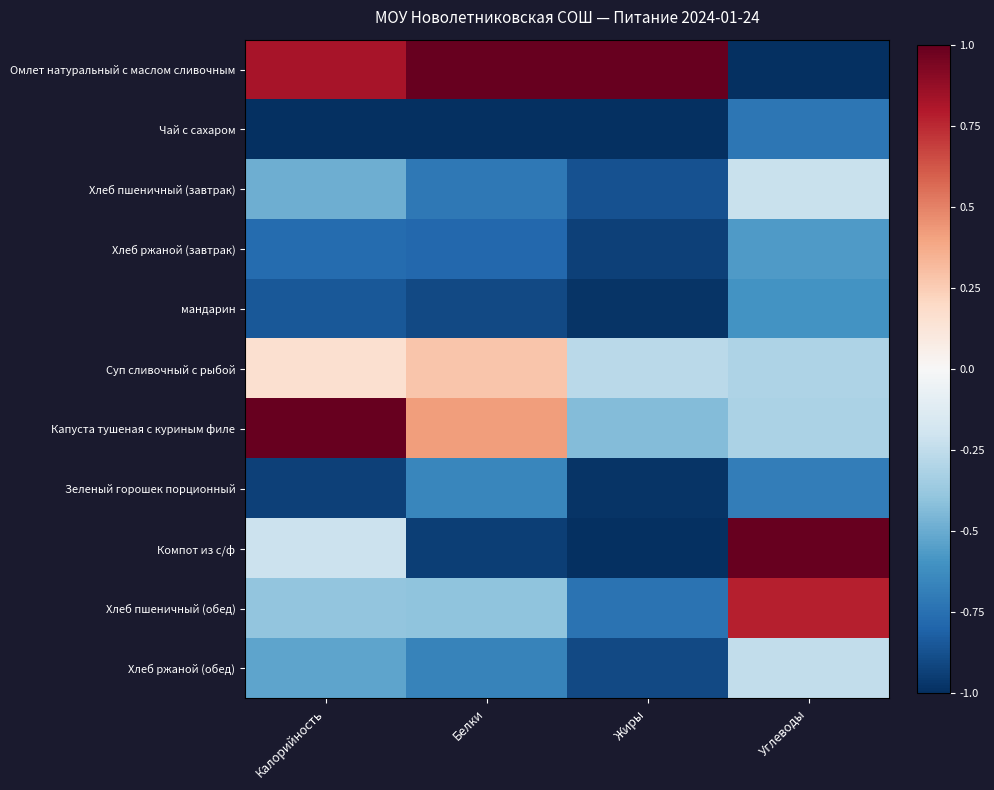

Reading left to right, extract all data points from this chart.

Омлет натуральный с маслом сливочным: Калорийность=0.8	Белки=1.0	Жиры=1.0	Углеводы=-1.0
Чай с сахаром: Калорийность=-1.0	Белки=-1.0	Жиры=-1.0	Углеводы=-0.7
Хлеб пшеничный (завтрак): Калорийность=-0.5	Белки=-0.7	Жиры=-0.9	Углеводы=-0.2
Хлеб ржаной (завтрак): Калорийность=-0.8	Белки=-0.8	Жиры=-0.9	Углеводы=-0.6
мандарин: Калорийность=-0.8	Белки=-0.9	Жиры=-1.0	Углеводы=-0.6
Суп сливочный с рыбой: Калорийность=0.2	Белки=0.3	Жиры=-0.3	Углеводы=-0.3
Капуста тушеная с куриным филе: Калорийность=1.0	Белки=0.4	Жиры=-0.4	Углеводы=-0.3
Зеленый горошек порционный: Калорийность=-0.9	Белки=-0.7	Жиры=-1.0	Углеводы=-0.7
Компот из с/ф: Калорийность=-0.2	Белки=-0.9	Жиры=-1.0	Углеводы=1.0
Хлеб пшеничный (обед): Калорийность=-0.4	Белки=-0.4	Жиры=-0.7	Углеводы=0.8
Хлеб ржаной (обед): Калорийность=-0.5	Белки=-0.7	Жиры=-0.9	Углеводы=-0.2